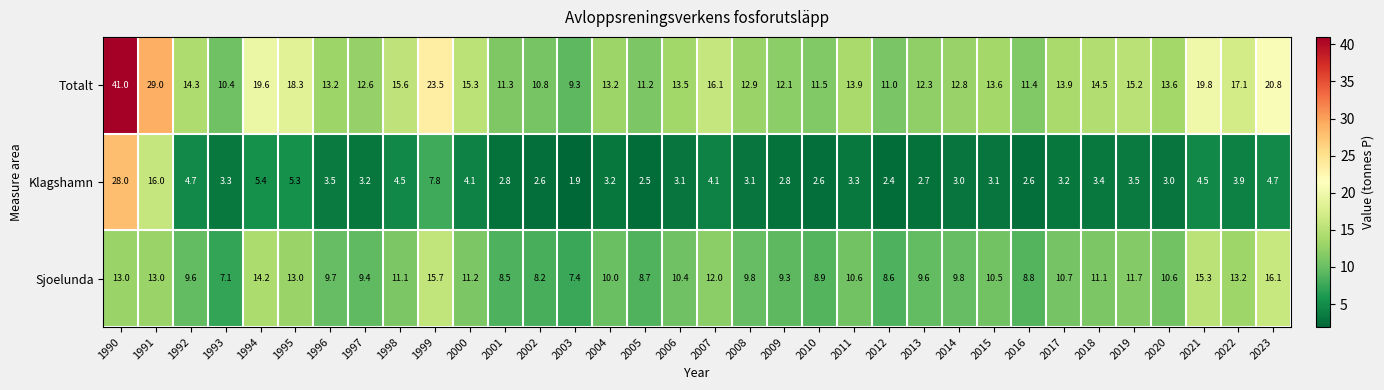

What is the sum of the Sjoelunda values at 2014 and 2006?

20.2